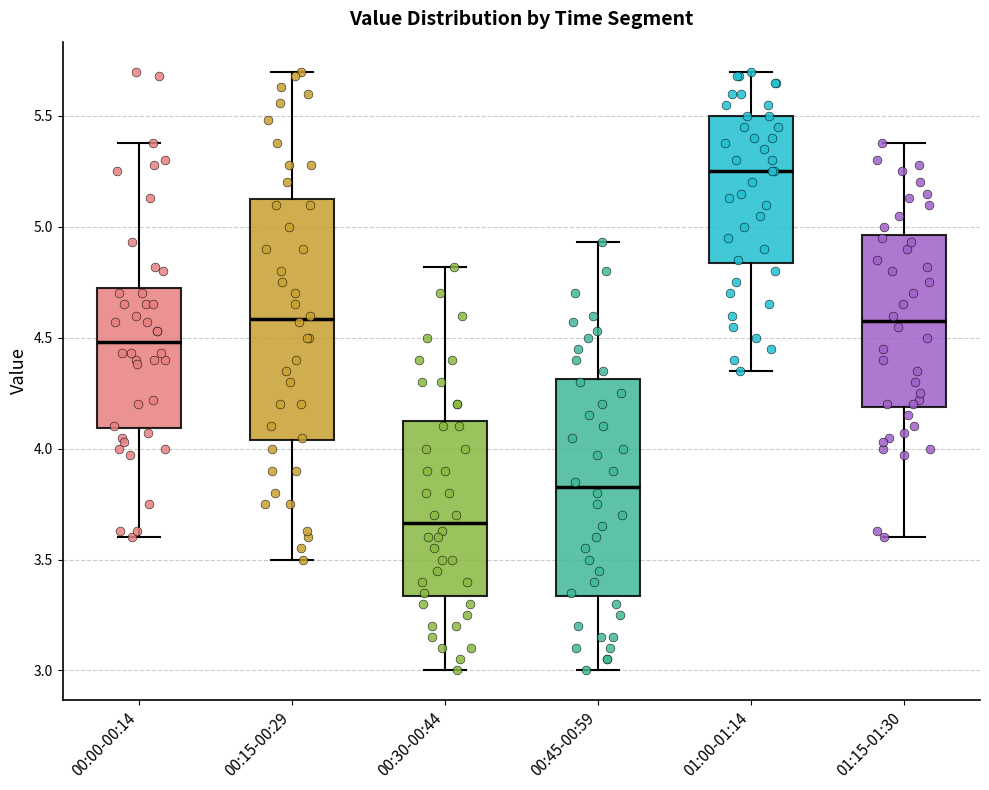

Reading left to right, read every box against the y-axis: the position of its median line, the range the box covers, and the ends of its whiskers. The values are not printed on the chart, so give them approximately, as read against the axis.

00:00-00:14: median 4.50, box 4.10 to 4.75, whiskers 3.60 to 5.40
00:15-00:29: median 4.60, box 4.05 to 5.15, whiskers 3.50 to 5.70
00:30-00:44: median 3.65, box 3.35 to 4.15, whiskers 3.00 to 4.80
00:45-00:59: median 3.85, box 3.35 to 4.30, whiskers 3.00 to 4.95
01:00-01:14: median 5.25, box 4.85 to 5.50, whiskers 4.35 to 5.70
01:15-01:30: median 4.60, box 4.20 to 4.95, whiskers 3.60 to 5.40